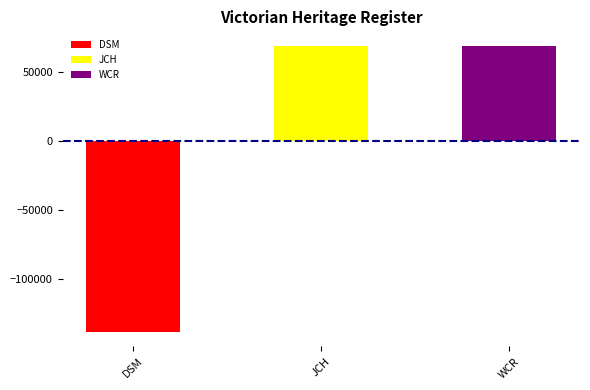

What is the label of the 2nd bar from the right?

JCH